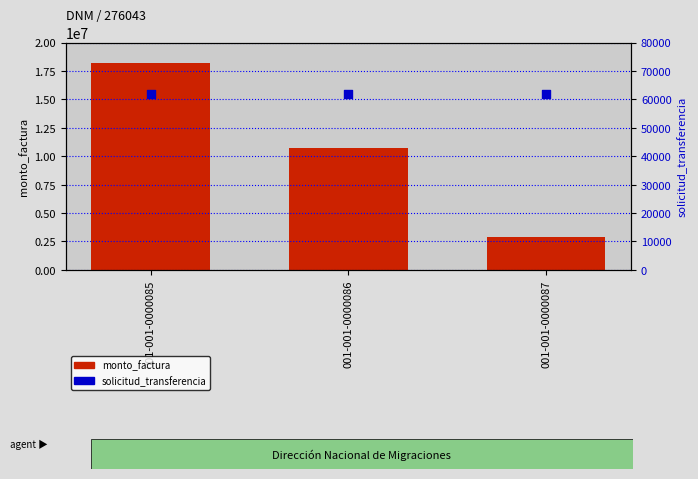

Which series reaches the minimum Y coordinate?

solicitud_transferencia